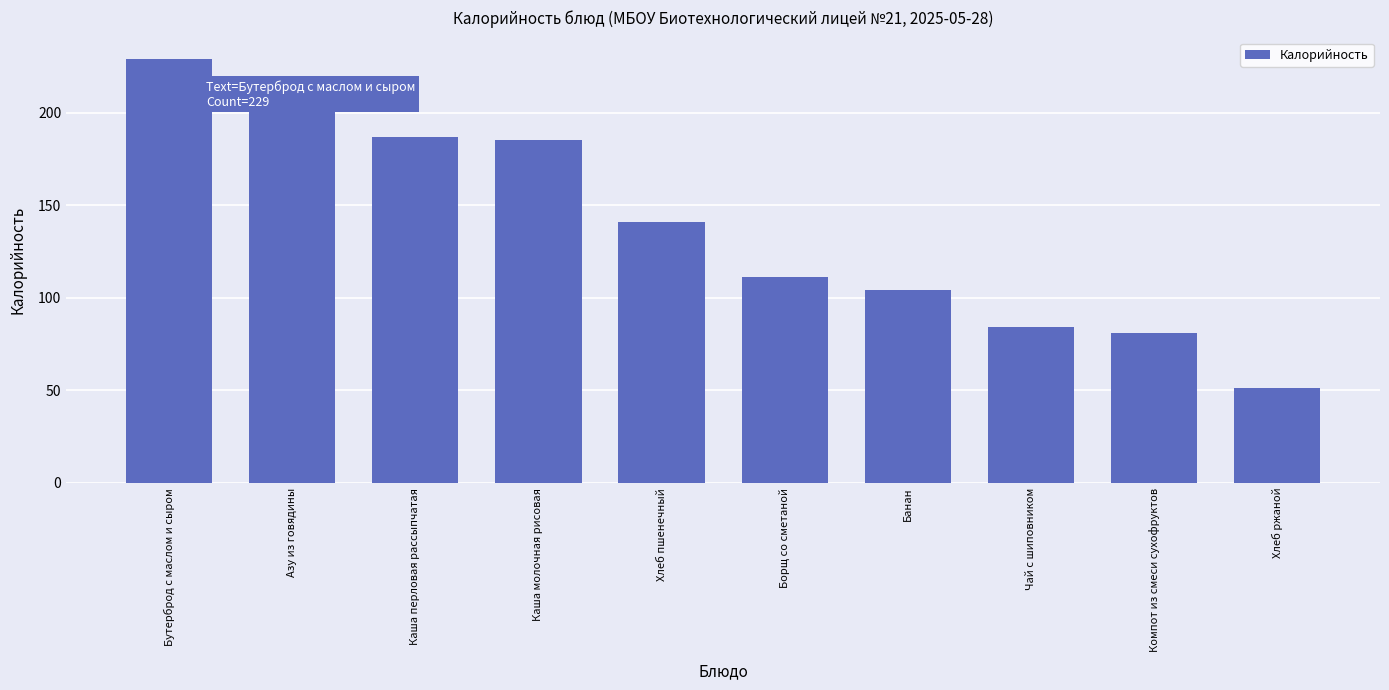

How many series are shown in this chart?

1